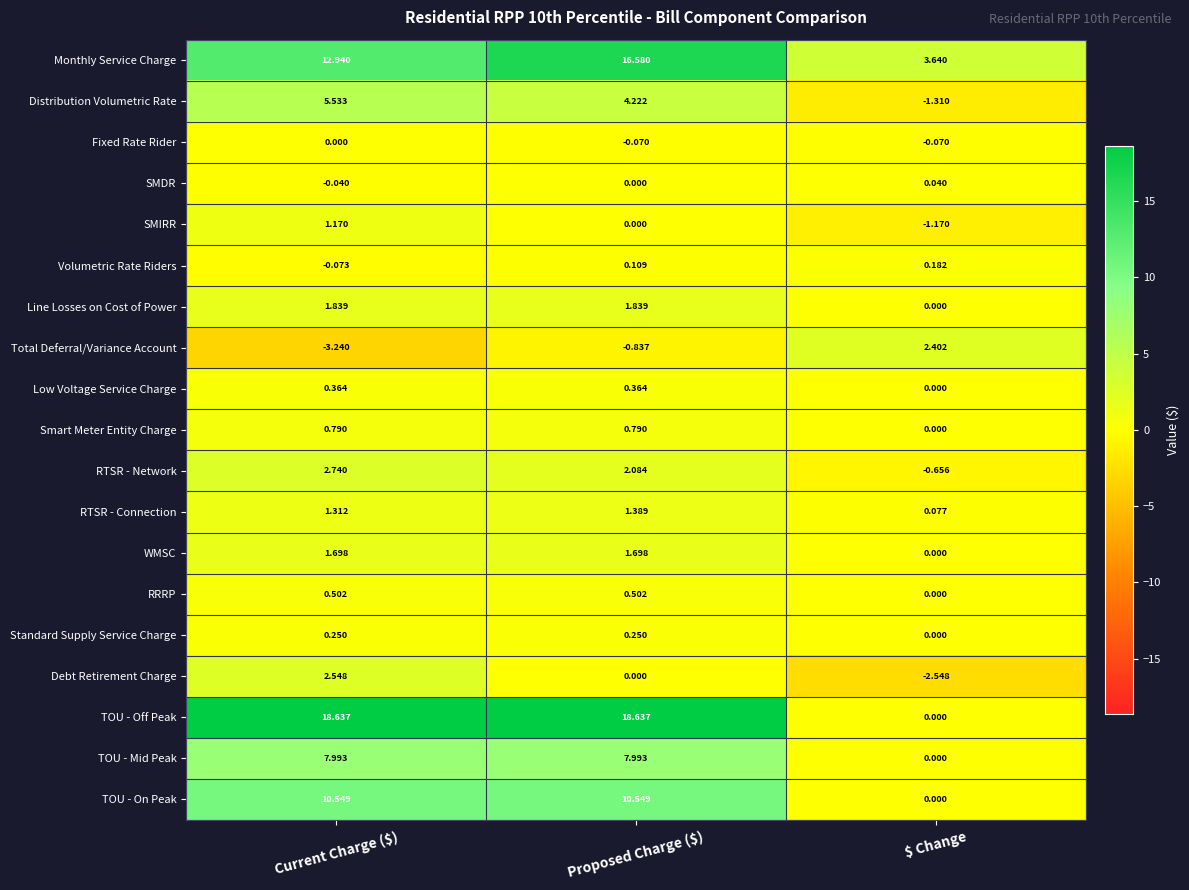

What is the spread (max minus min) of values at $ Change?

6.2